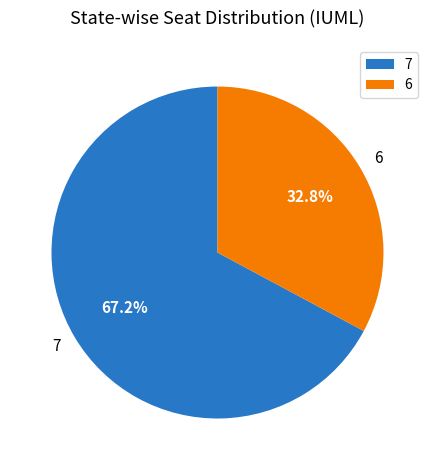

Between 6 and 7, which is larger?

7